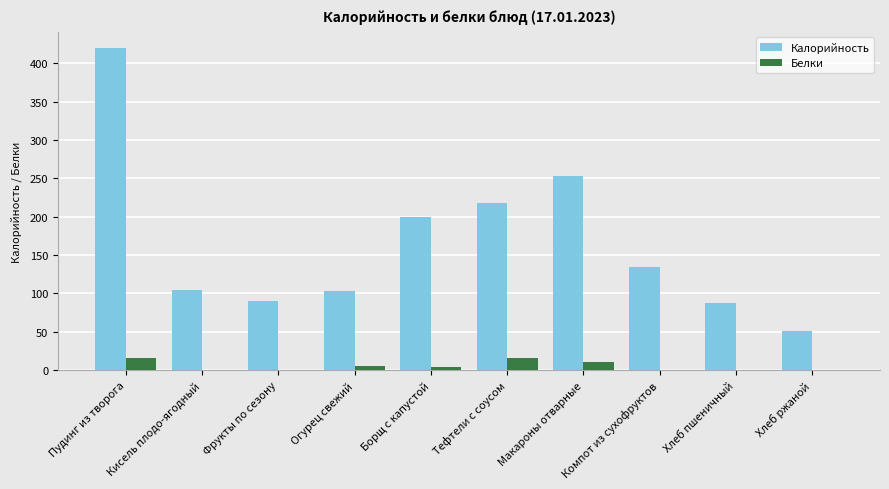

Does the chart contain stacked bars?

No